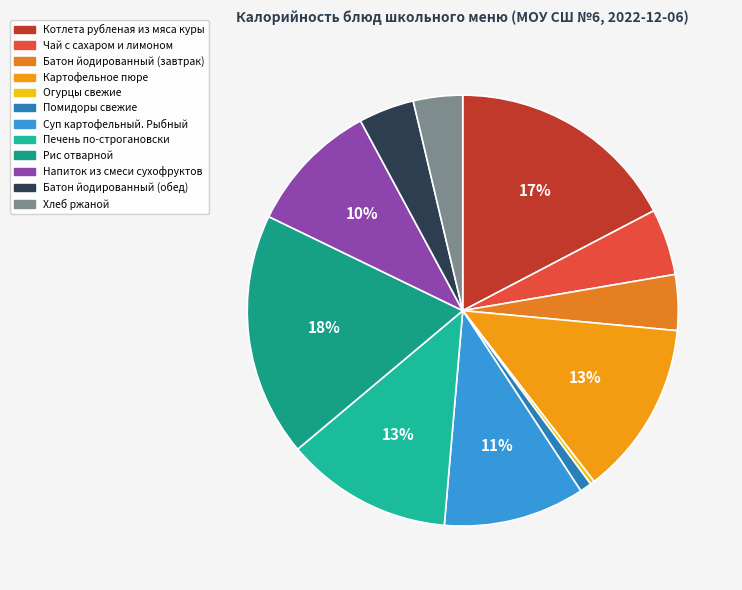

Approximately how many times larger is the value at Картофельное пюре compared to Батон йодированный (завтрак)?

3.1